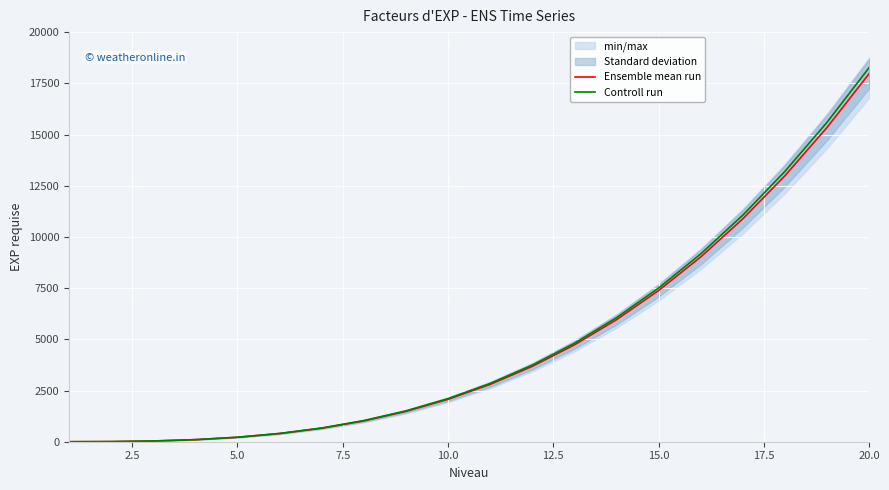

What is the sum of all Ensemble mean run values?

96748.0